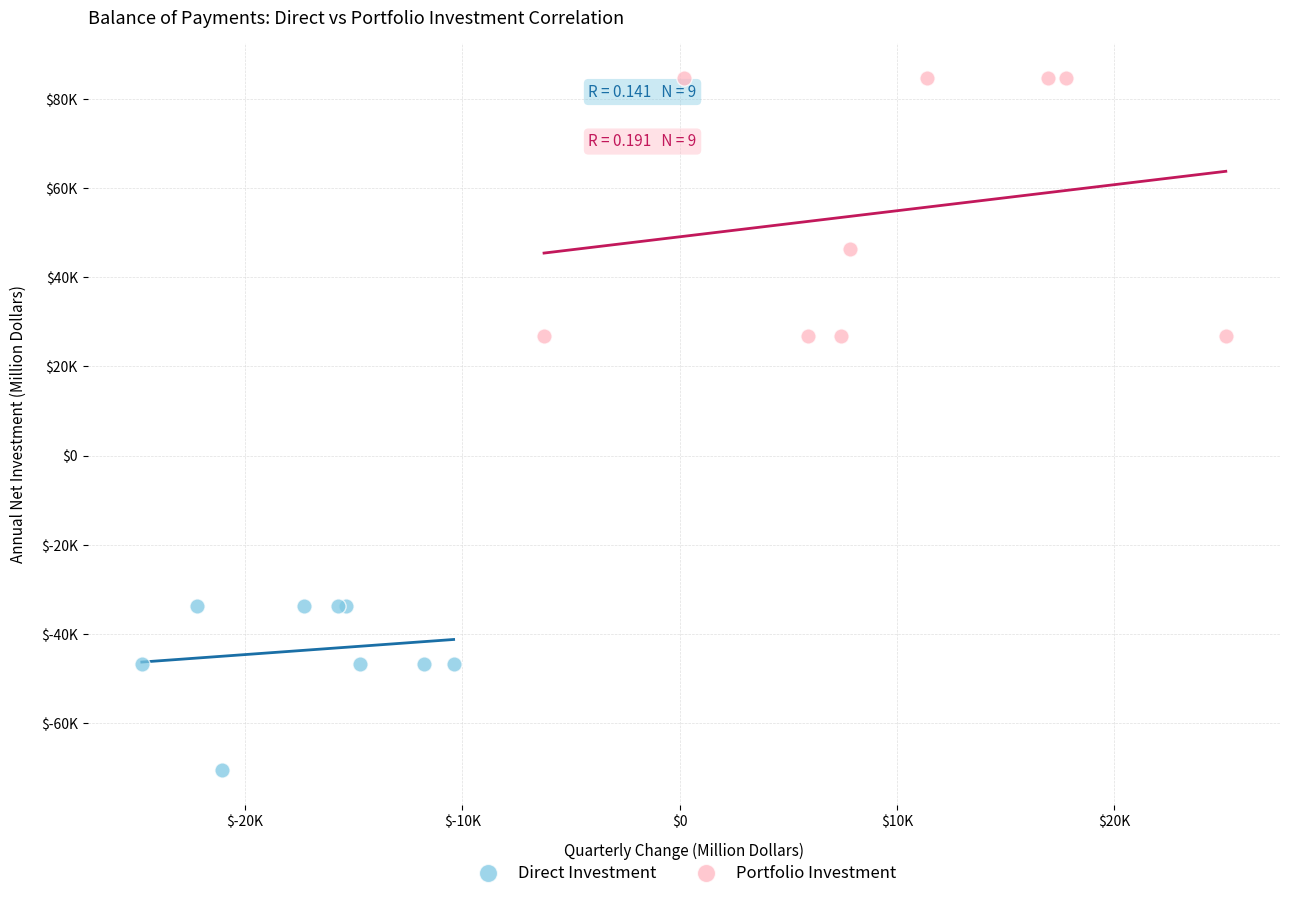

Which series reaches the maximum Y coordinate?

Portfolio Investment